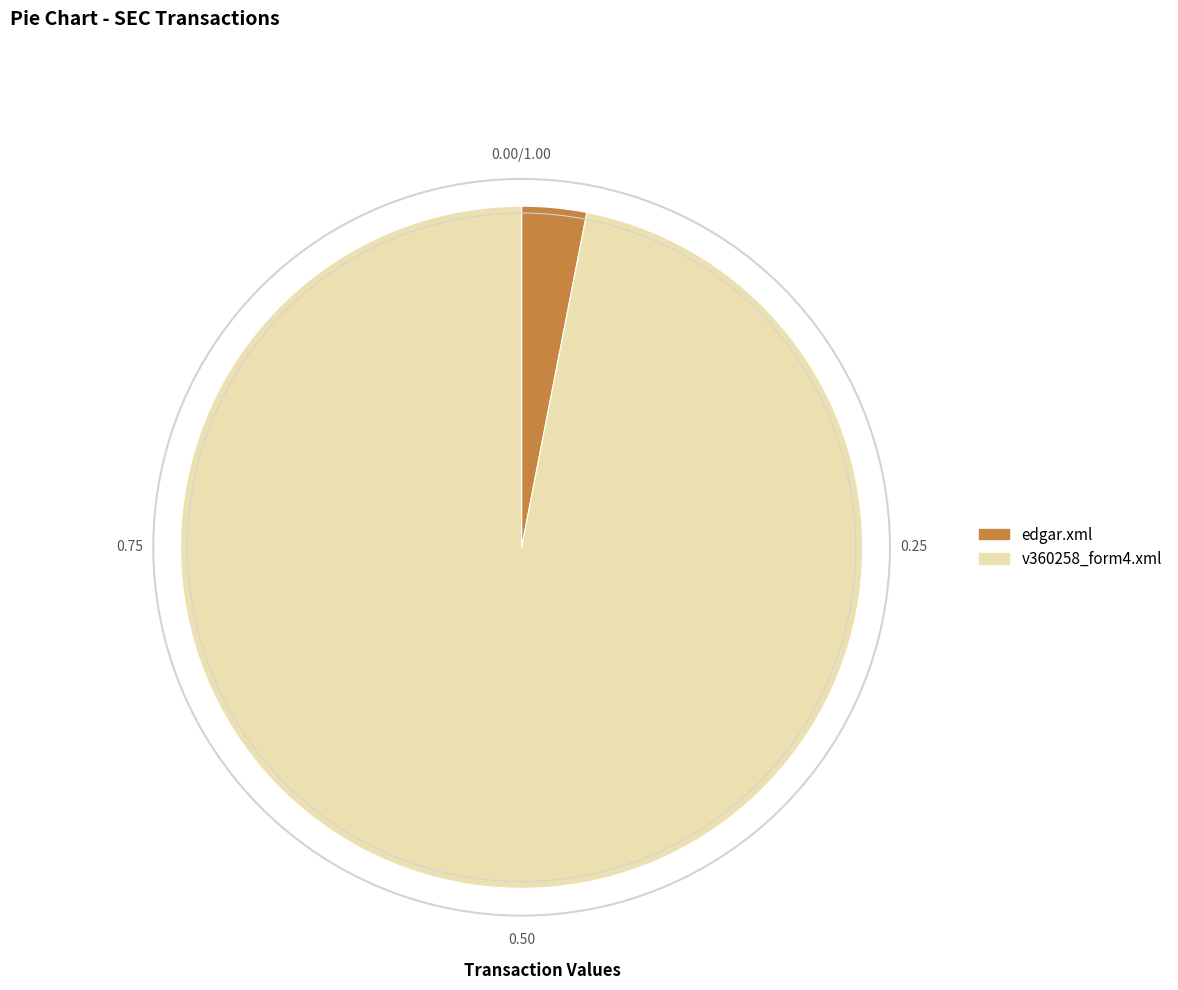

Between v360258_form4.xml and edgar.xml, which is larger?

v360258_form4.xml